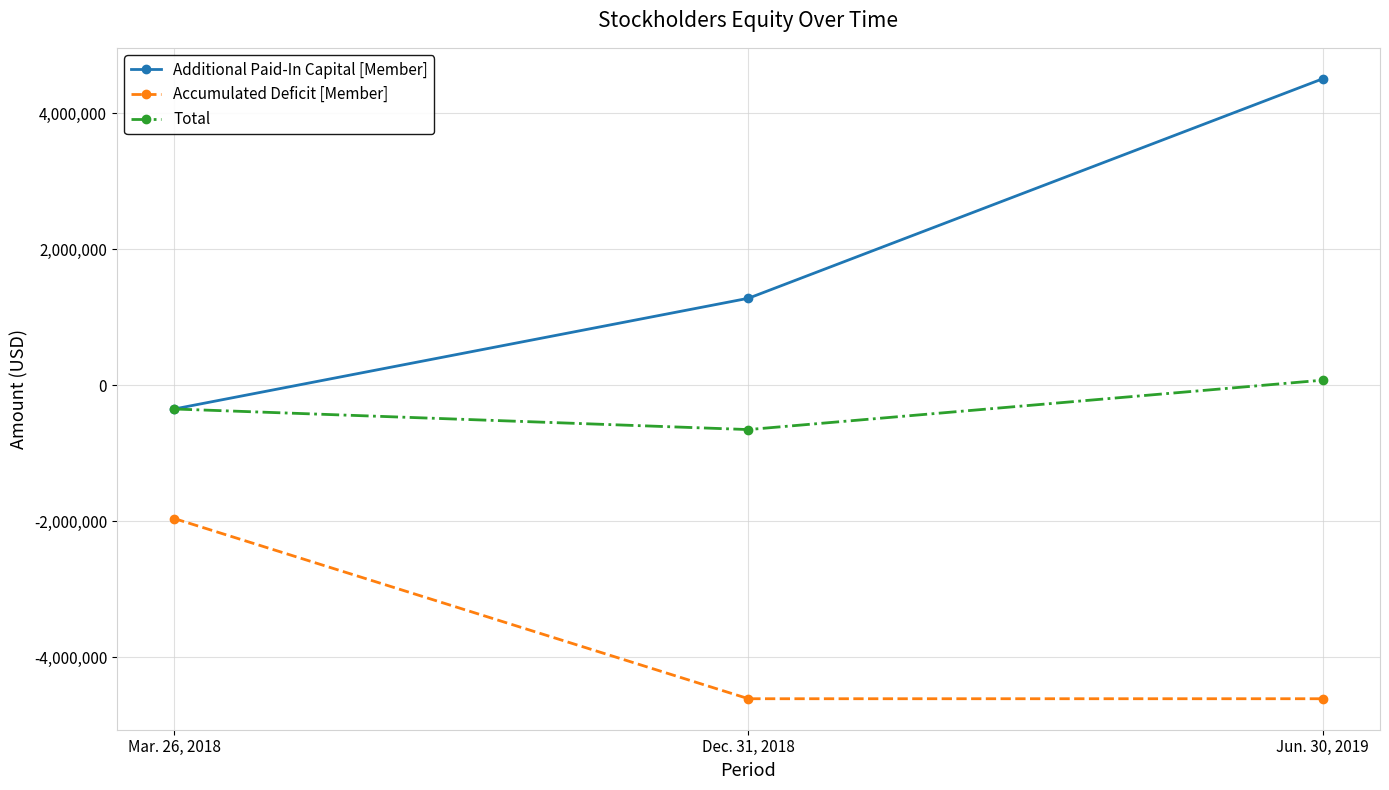

What is the difference between the highest and lowest values at Dec. 31, 2018?

5887078